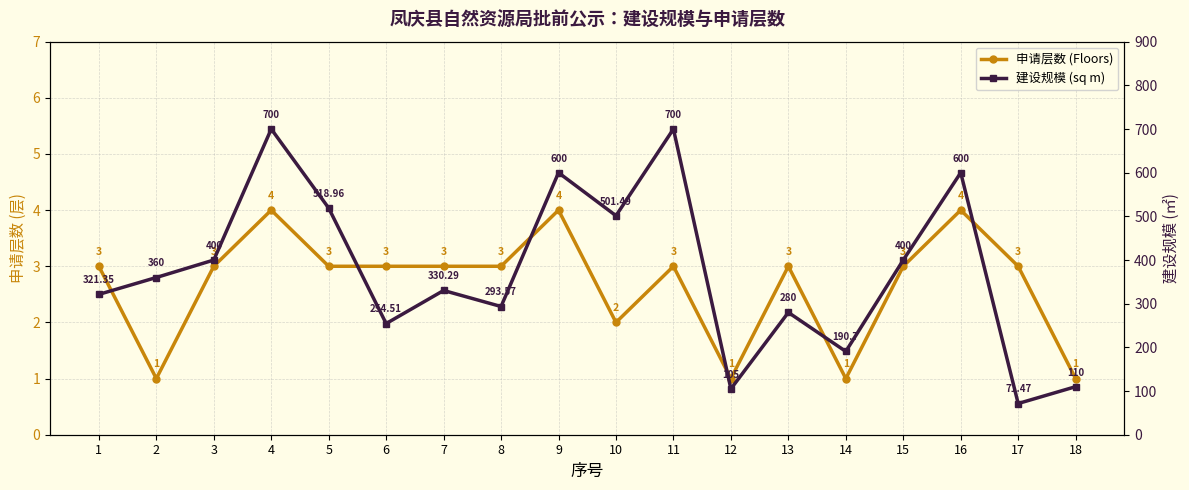

How many data points in 建设规模 (sq m) are less than 360?

9